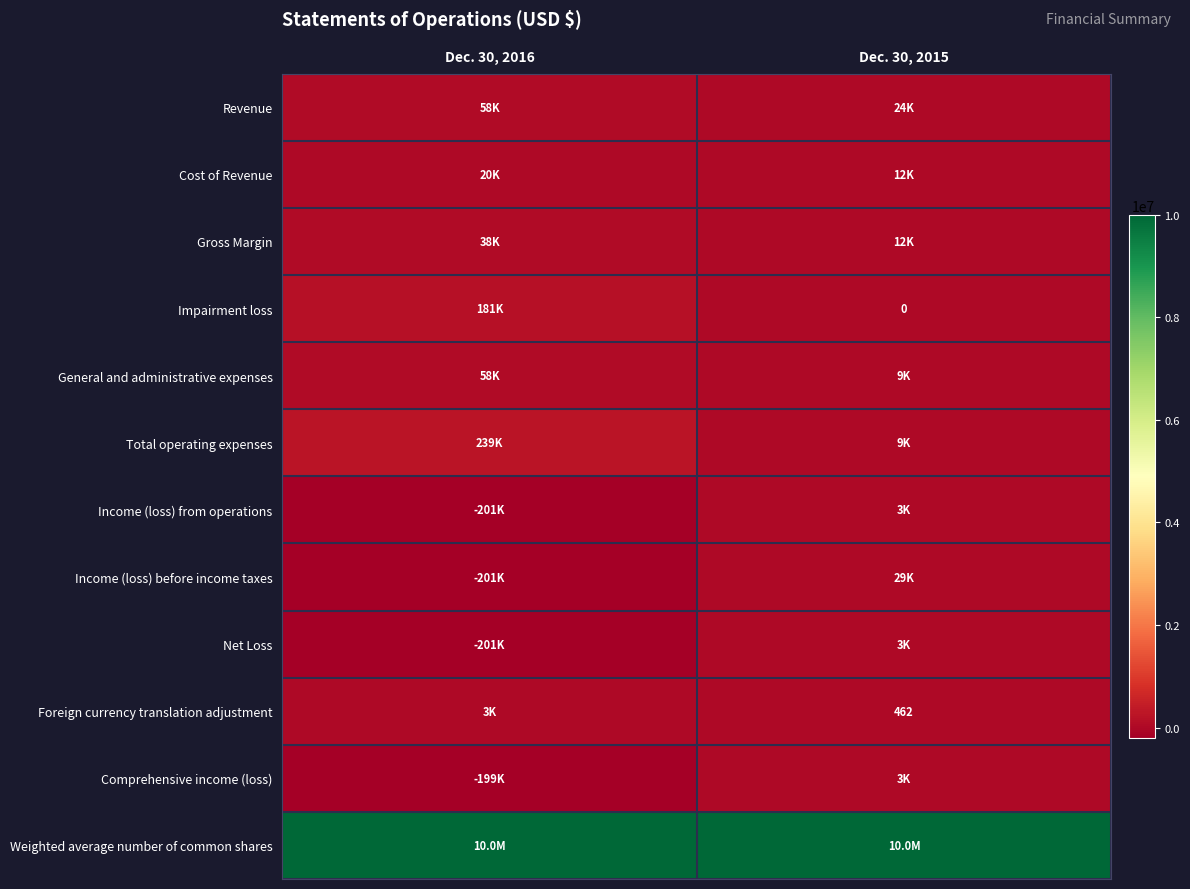

What is the maximum value shown in the chart?

10000000